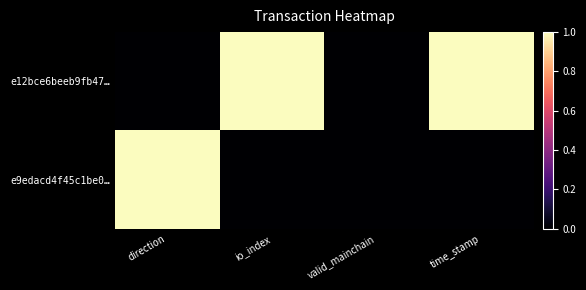

How many categories are shown in the chart?

4